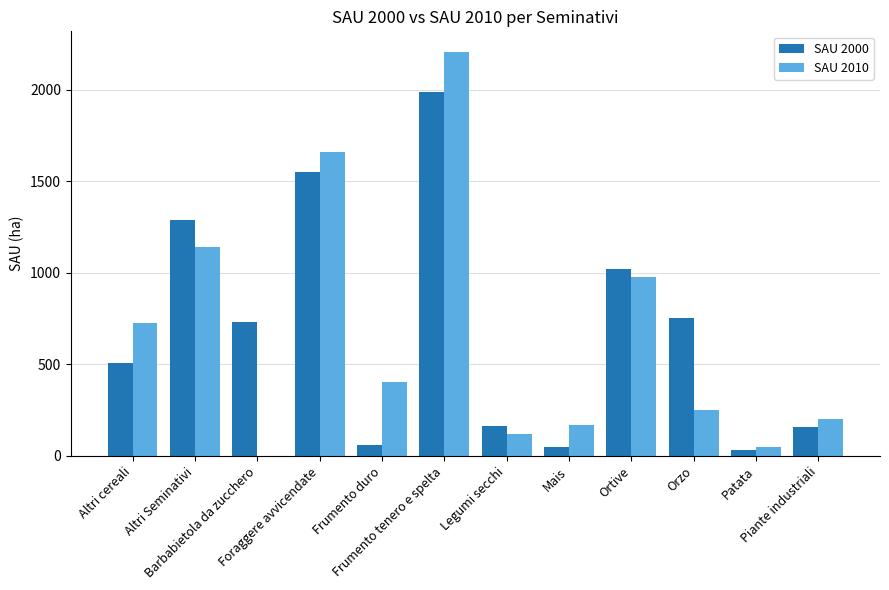

What is the maximum value shown in the chart?

2209.3